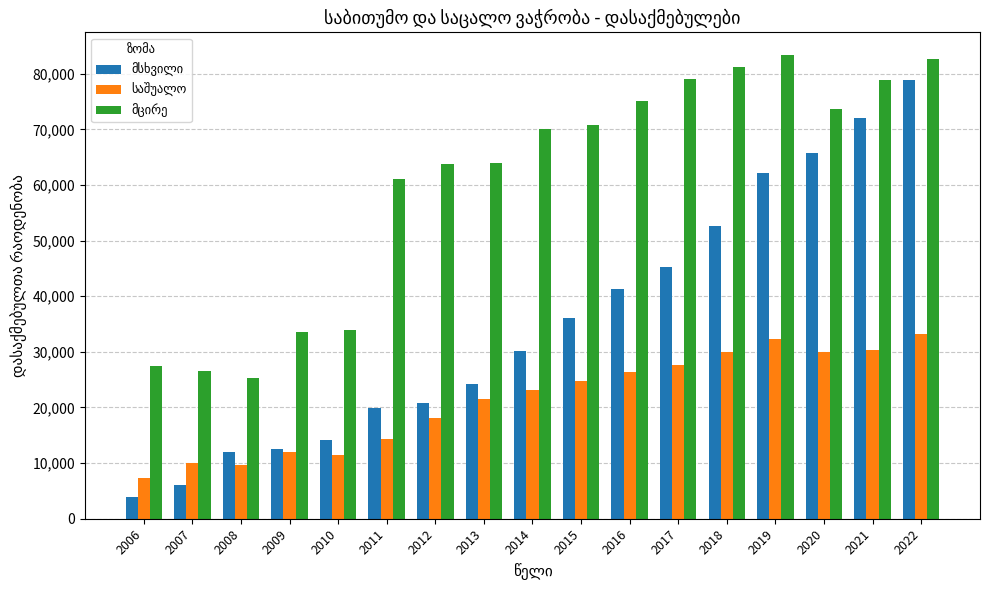

What is the smallest value displayed?

3902